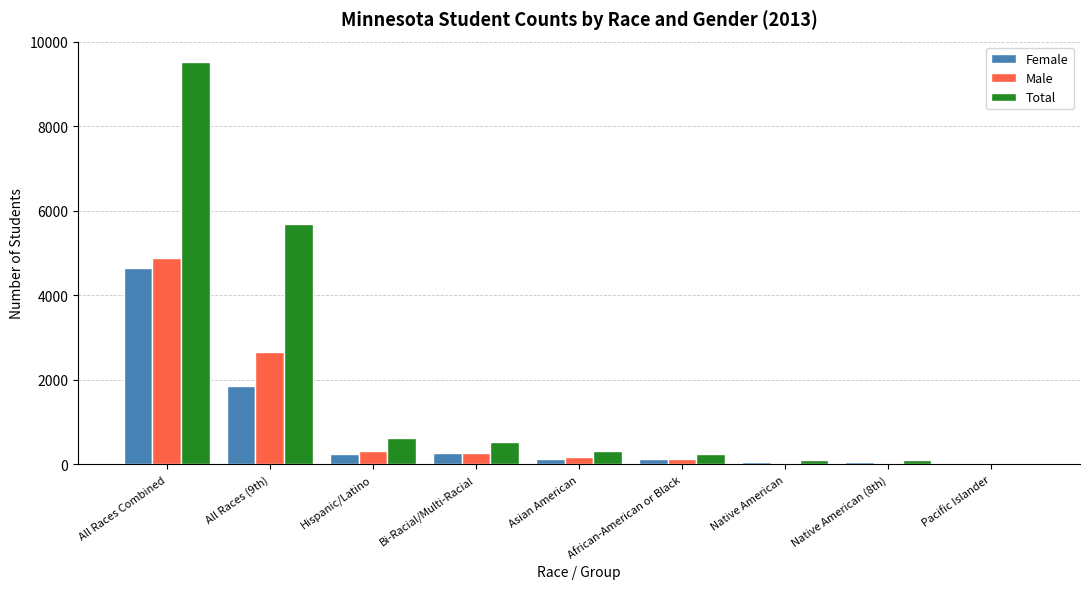

The Female series shows 2950 at All Races Combined. True or false?

False